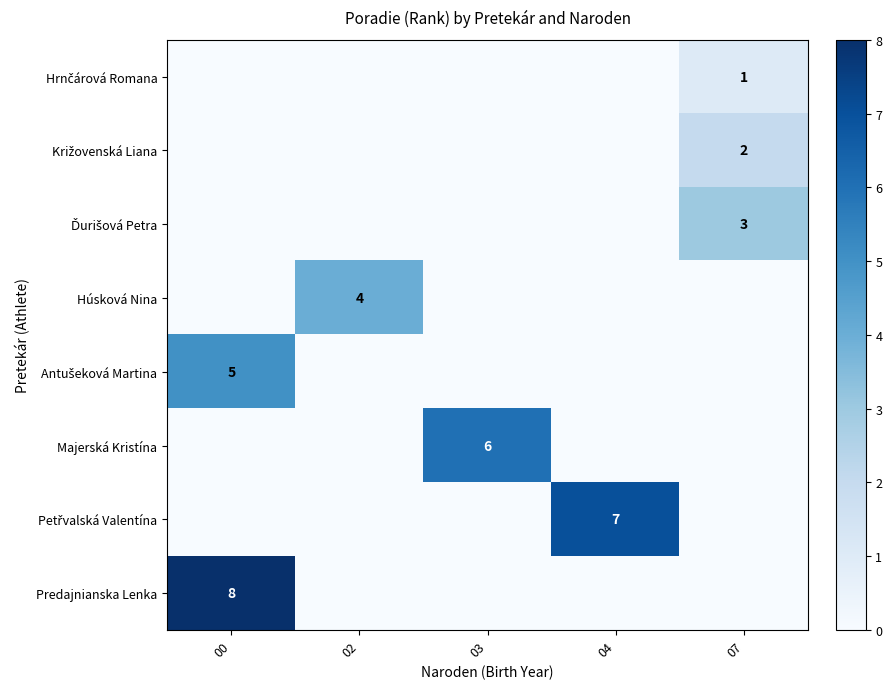

Is it true that Križovenská Liana equals 0 at 00?

True